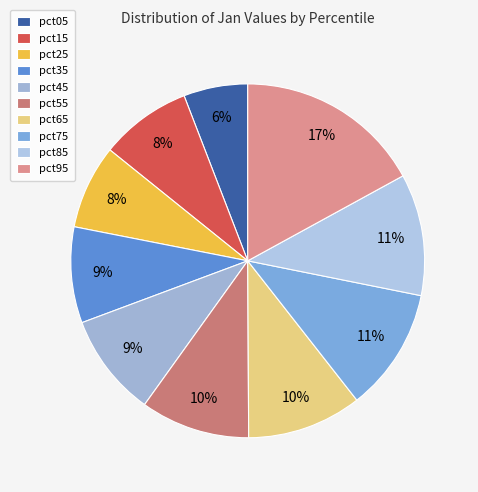

Is pct35 the majority of the pie?

No